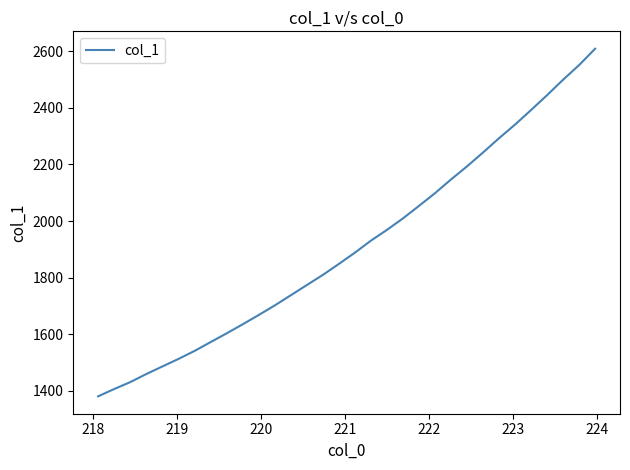

What is the maximum value shown in the chart?

2609.5